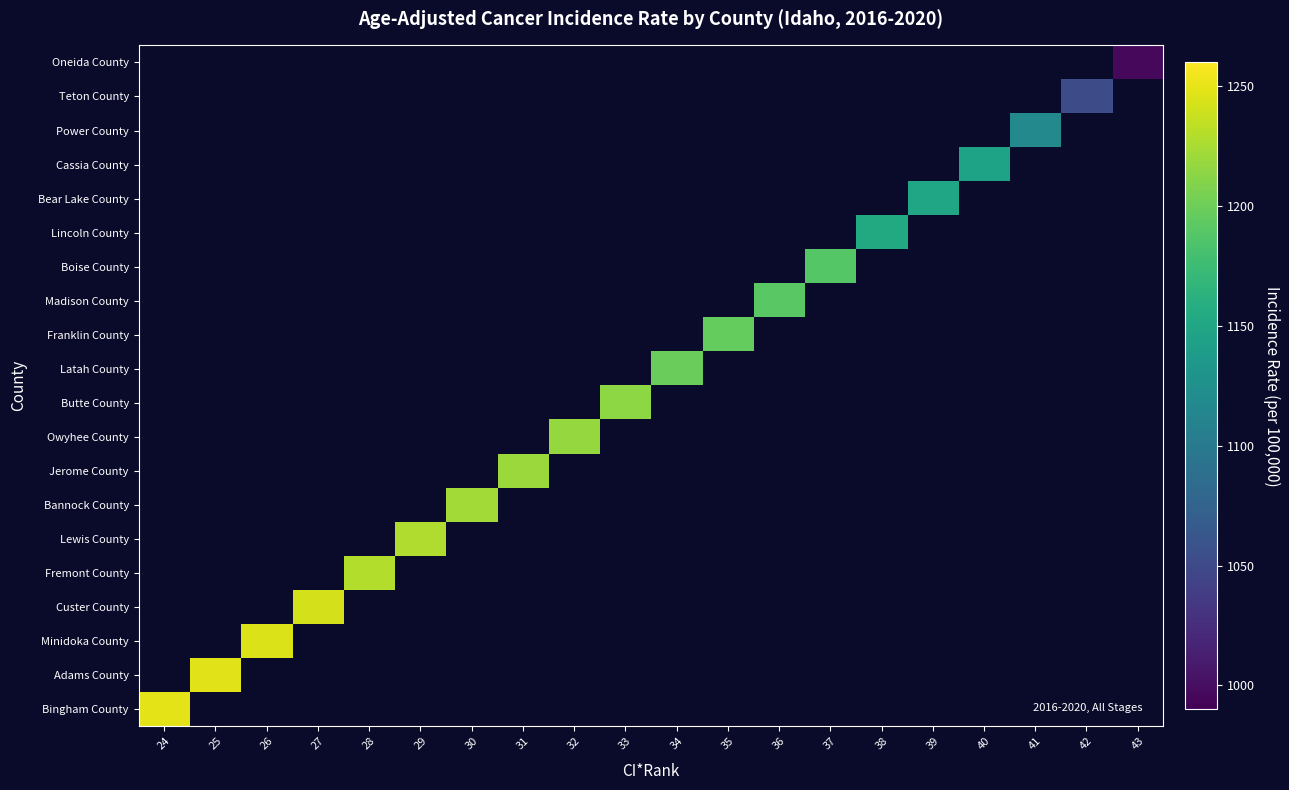

Which category has the highest value across all series?

24